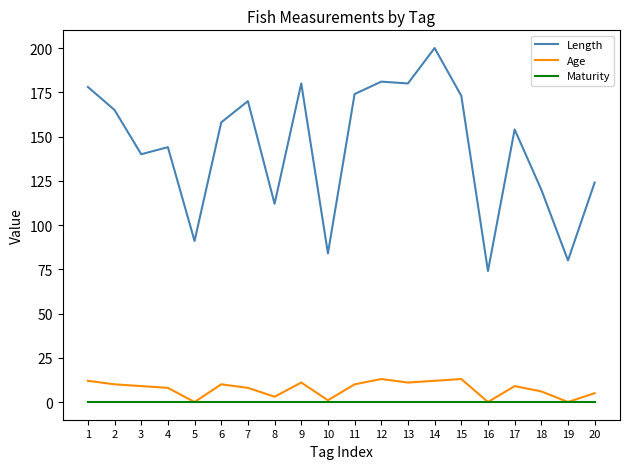

True or false: Maturity and Length cross at least once.

False